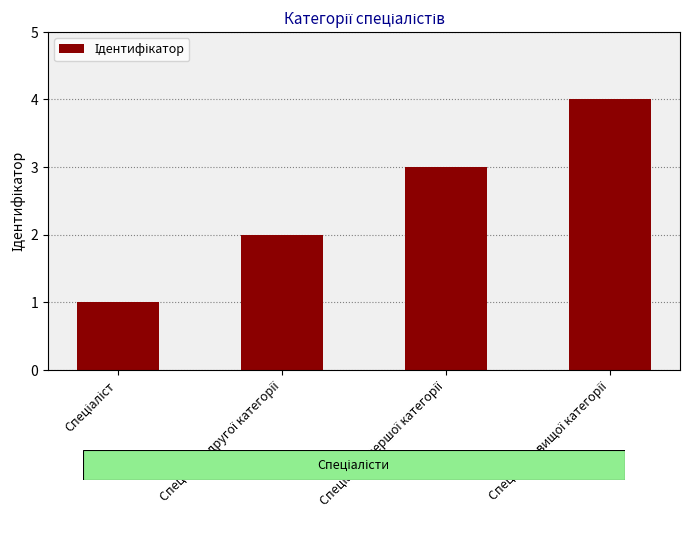

What is the difference between the maximum and minimum values?

3